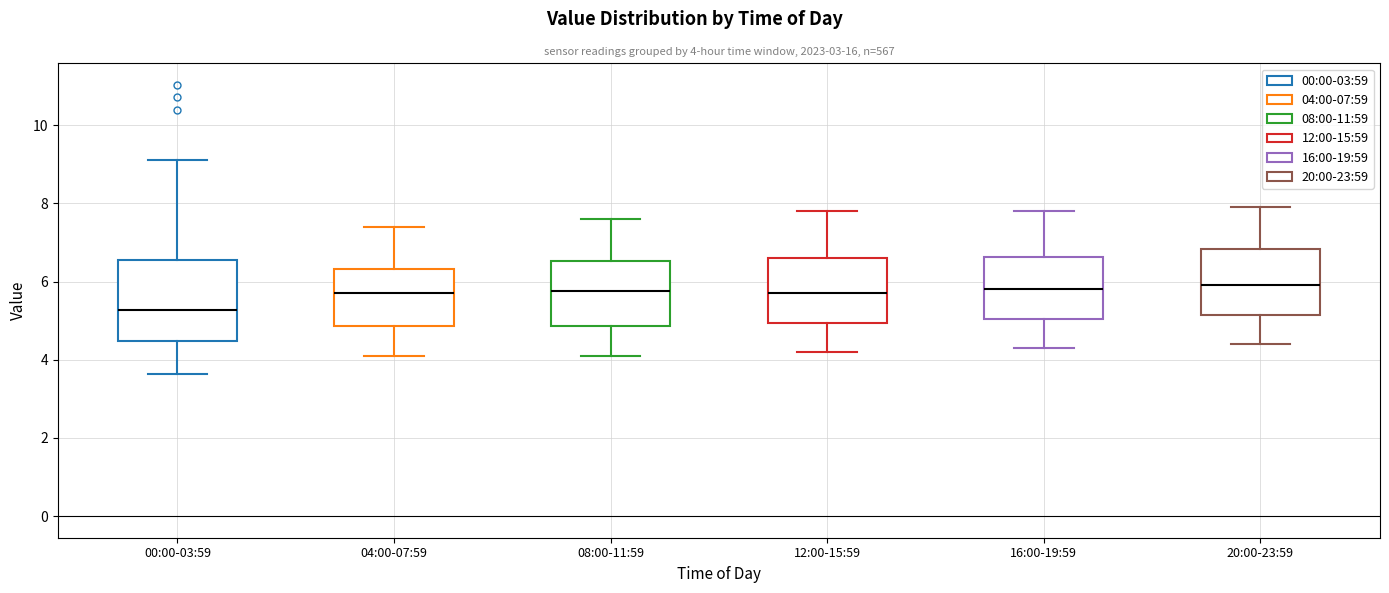

Which box is the tallest, from its lower edge to its upper edge?

00:00-03:59